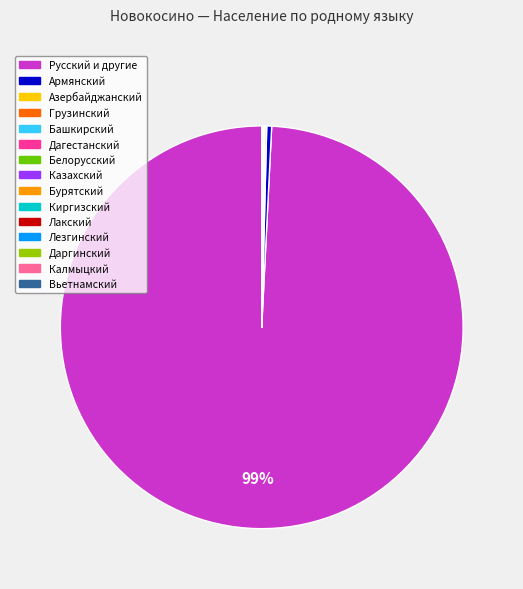

Which slice represents more than half of the pie?

Русский и другие